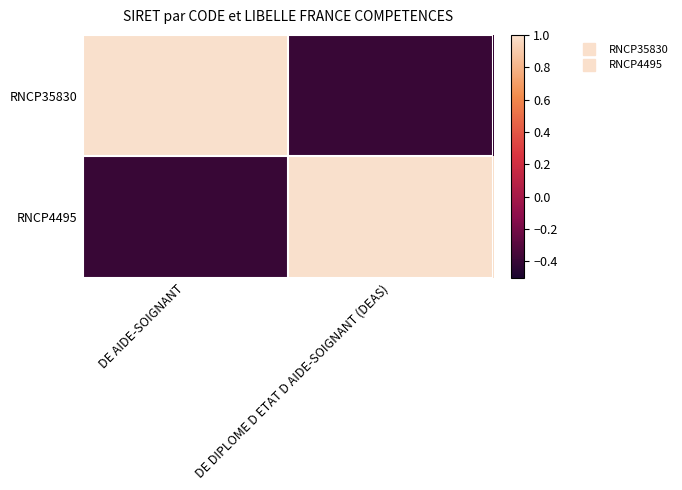

At which category is the sum across all series the highest?

DE AIDE-SOIGNANT